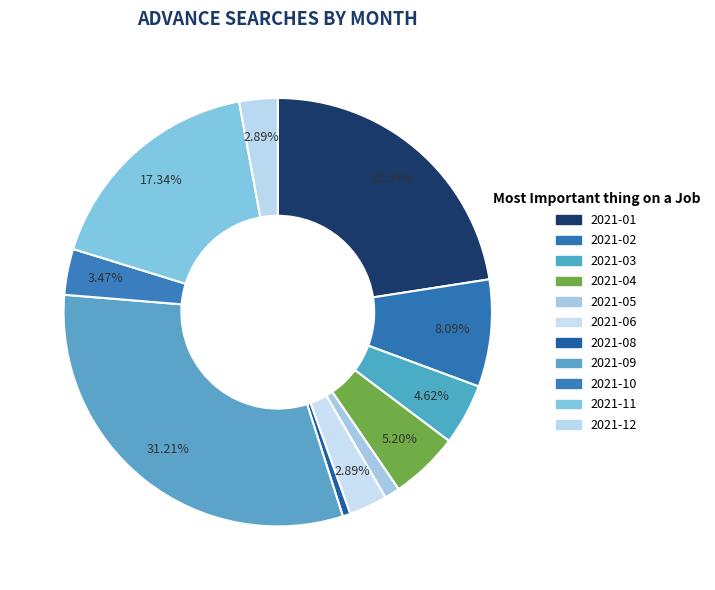

Count the number of slices in the pie.

11